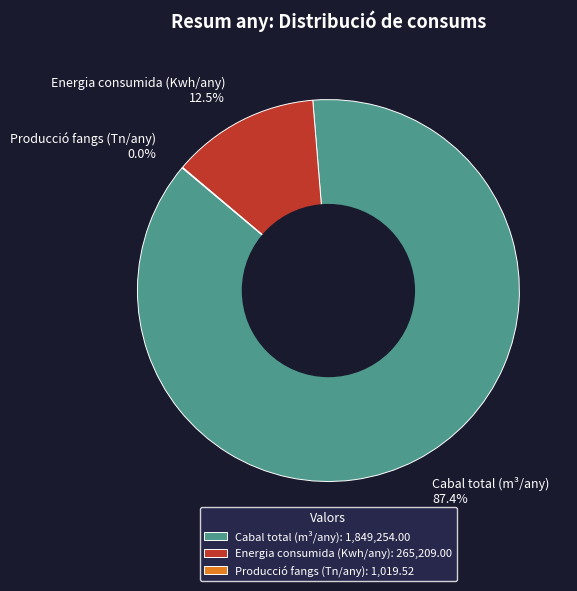

Is there a majority slice in this chart?

Yes